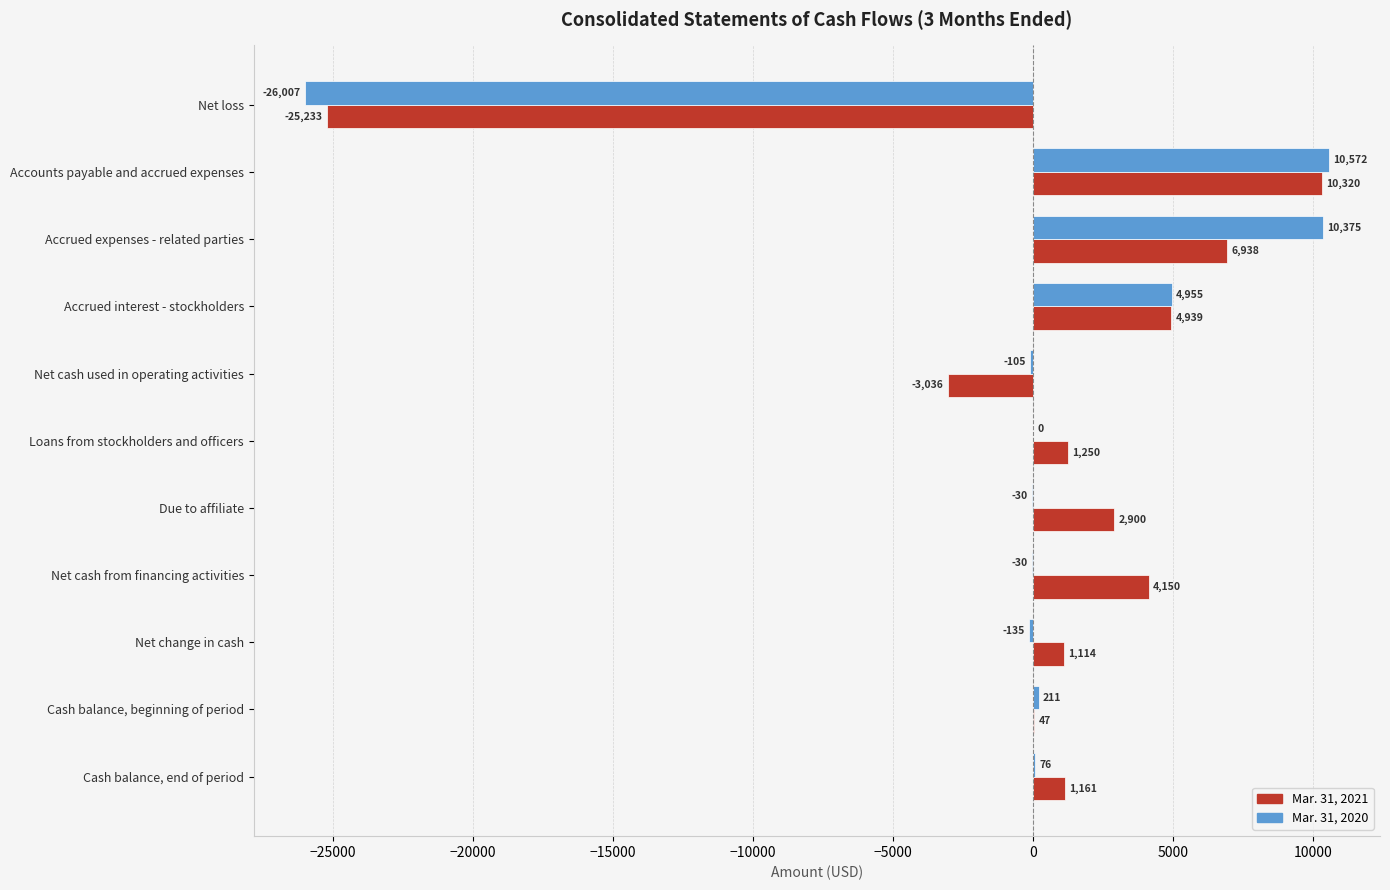

Which label corresponds to the largest value in the chart?

Accounts payable and accrued expenses